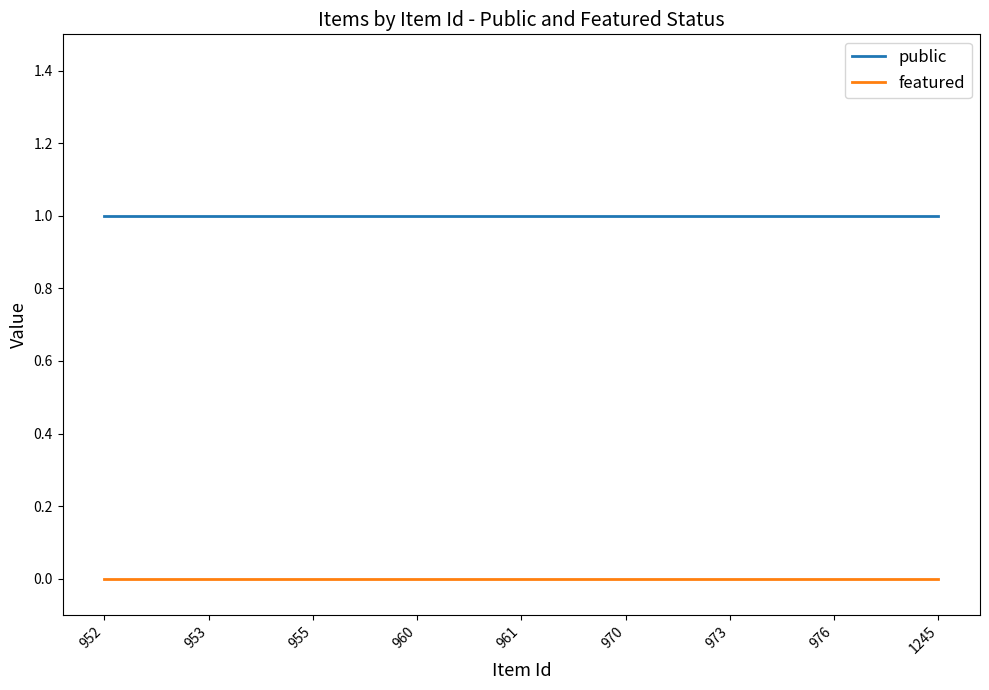

Is the value of featured at 961 greater than the value of public at 1245?

No